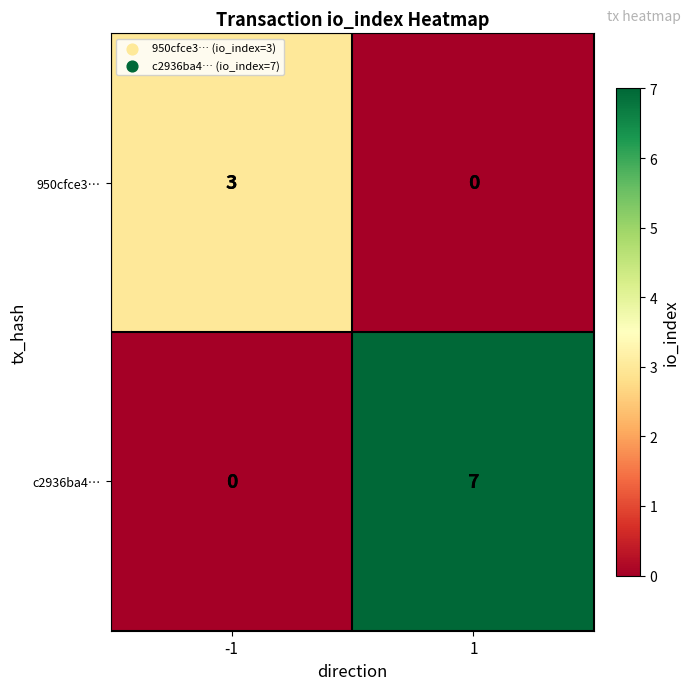

Which series has the largest total across all categories?

c2936ba4…